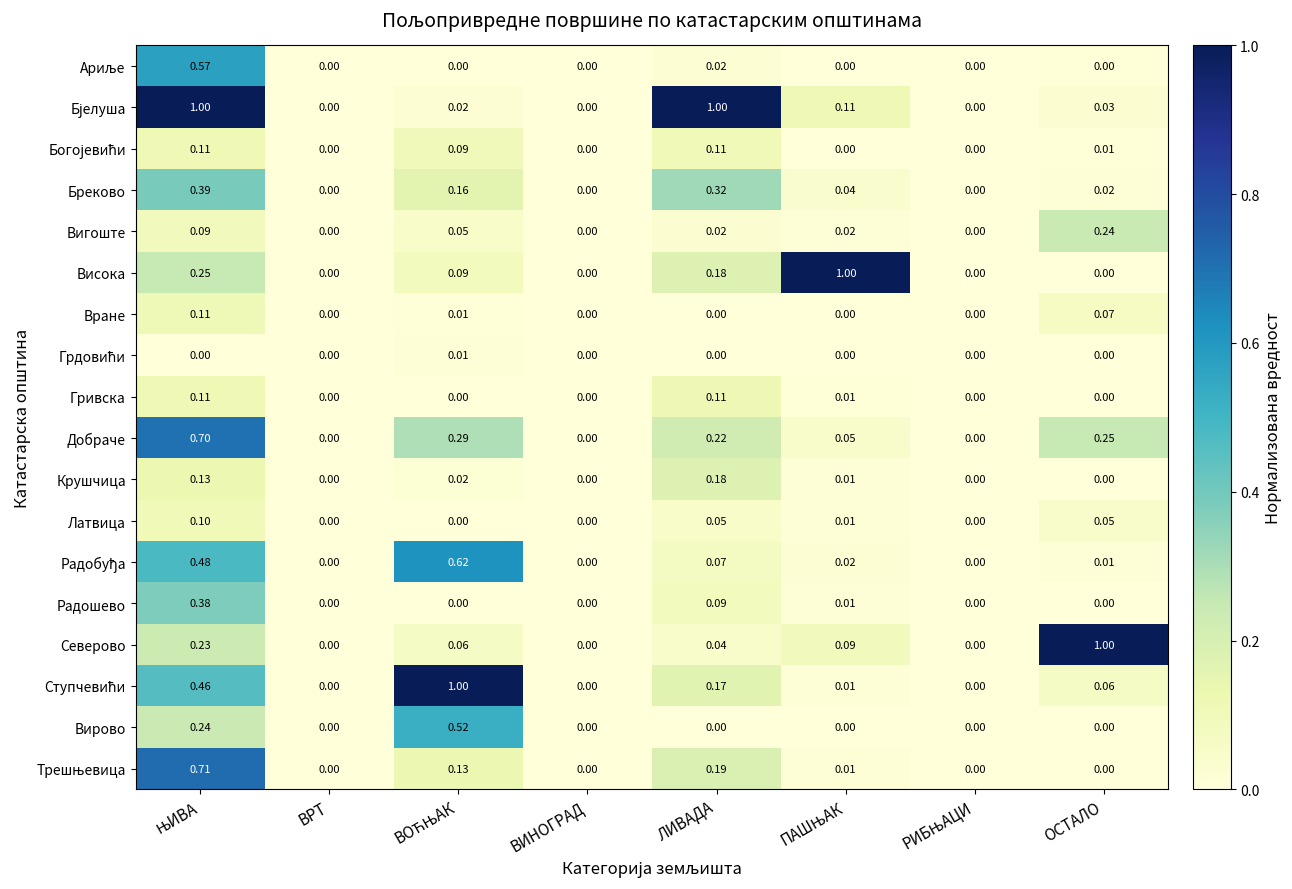

Which category has the highest value in the Вигоште series?

ОСТАЛО